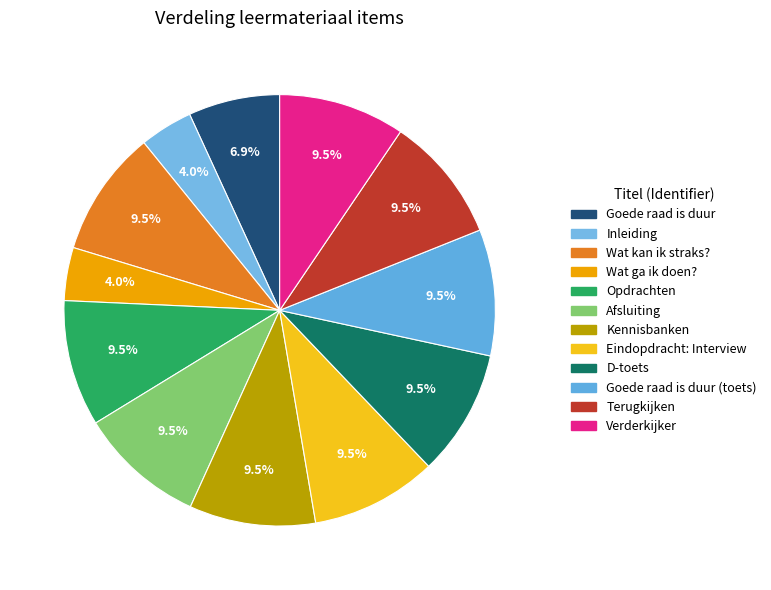

Approximately how many times larger is the value at Afsluiting compared to Goede raad is duur (toets)?

1.0